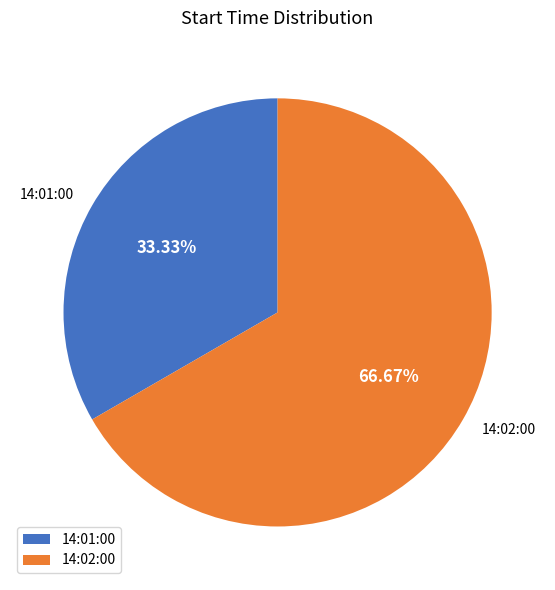

To the nearest percent, what percentage of the pie is 14:01:00?

33%